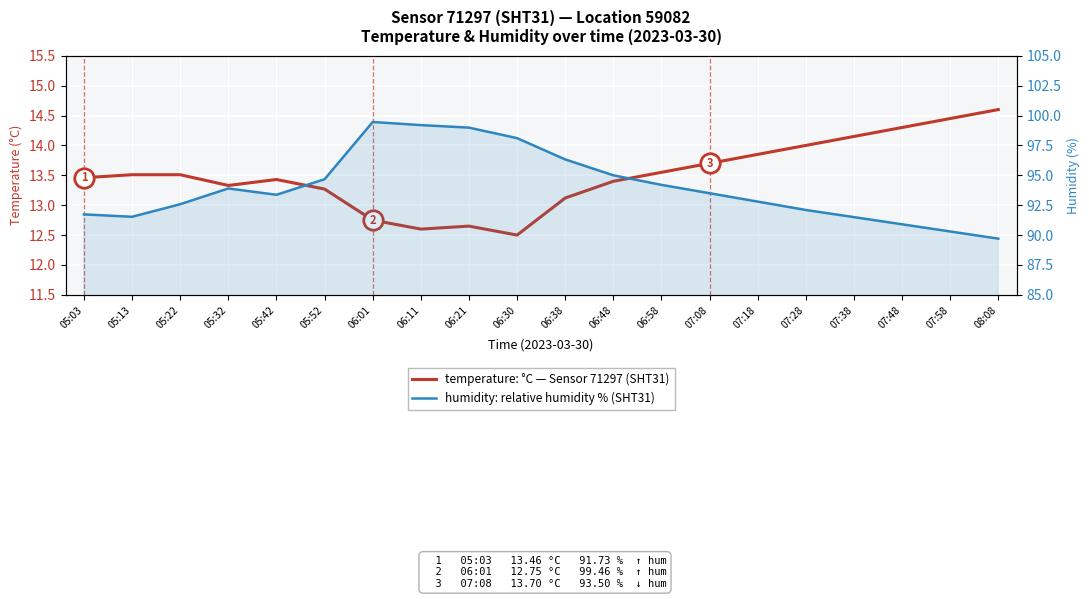

Is it true that temperature: °C — Sensor 71297 (SHT31) equals 5.4 at 07:18?

False